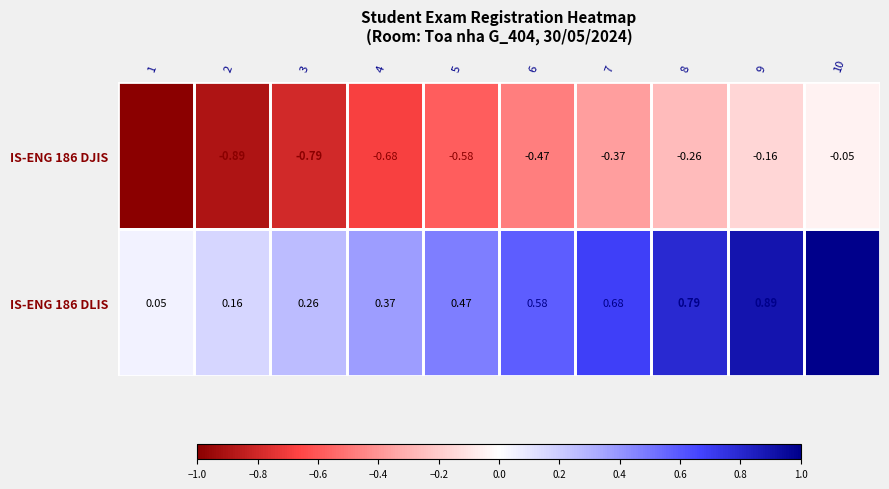

Which label corresponds to the largest value in the chart?

10